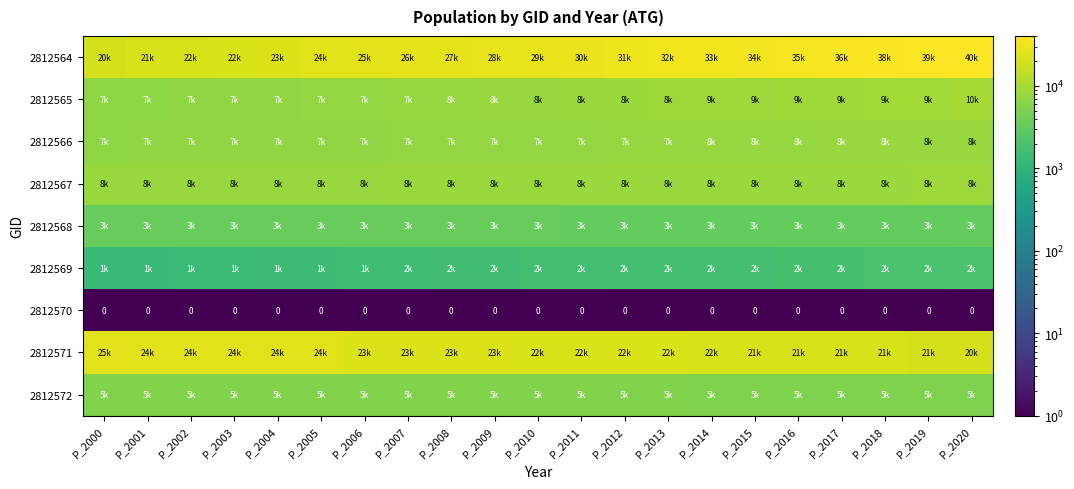

Between P_2013 and P_2019, which series saw the biggest shift?

2812564